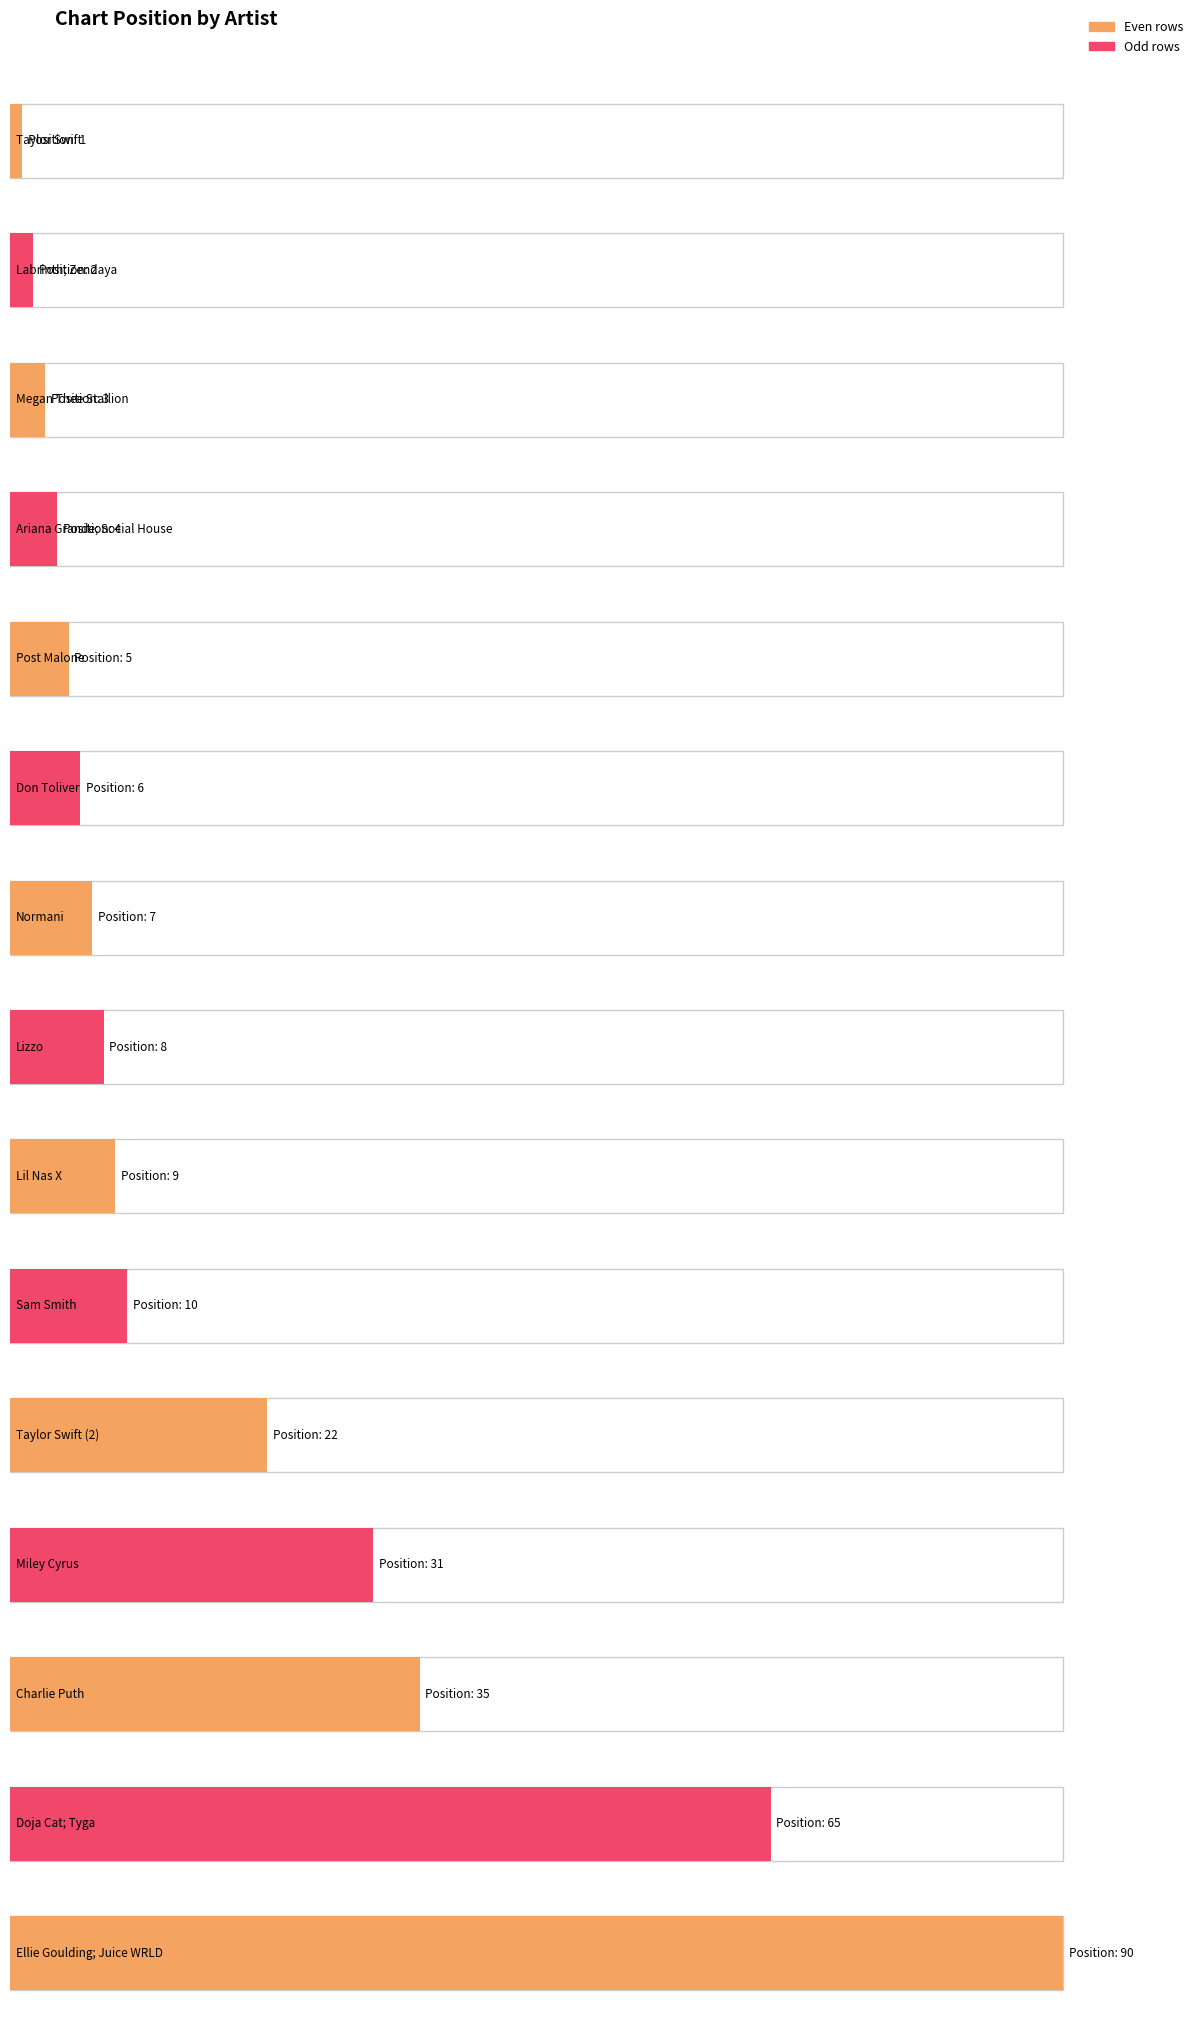

At which label is the value closest to 45?

Charlie Puth